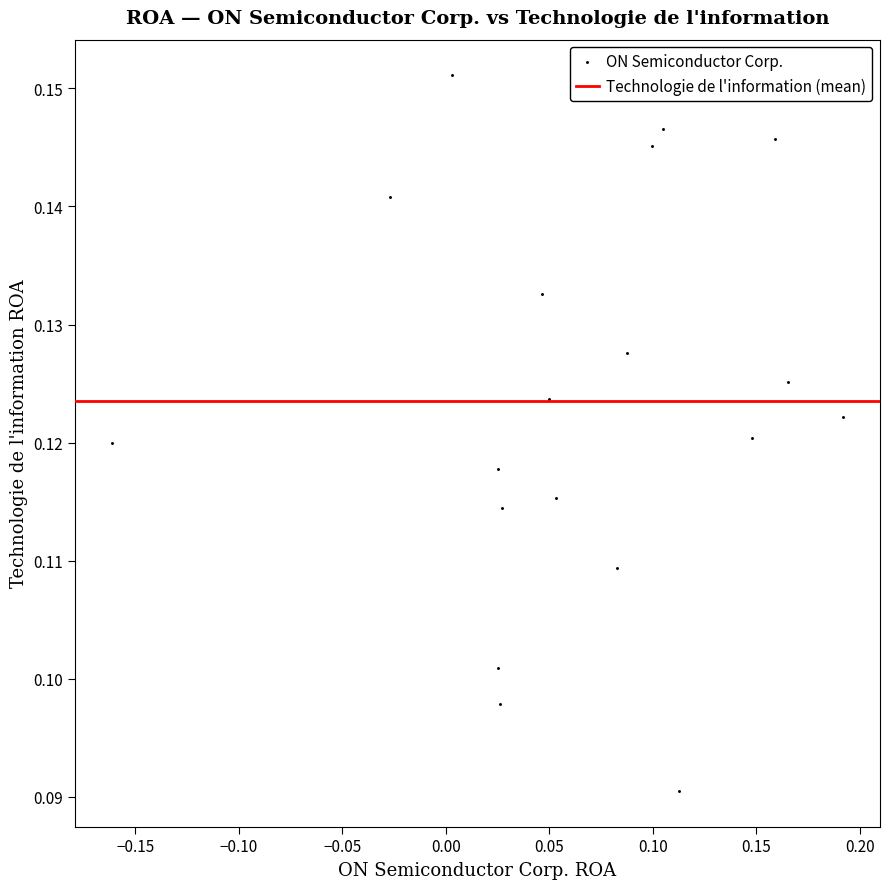

What is the range of X values (max minus min)?

0.4